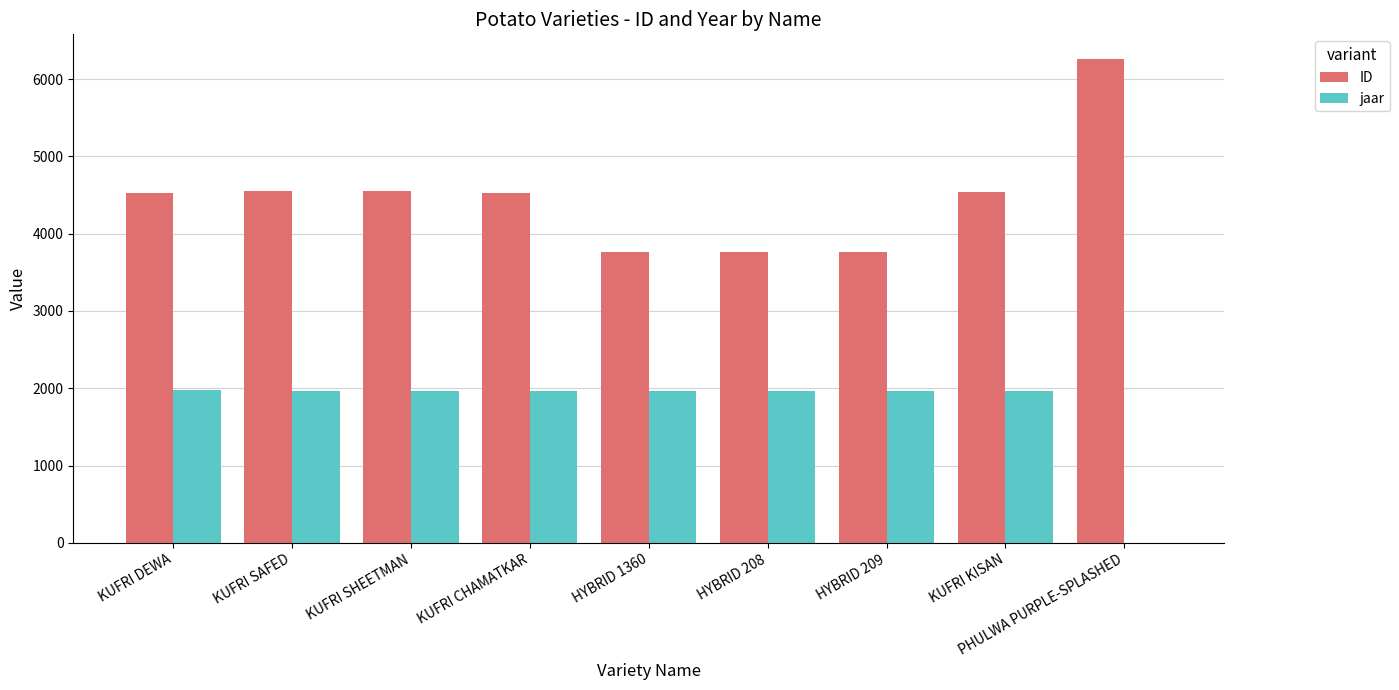

Which series has the largest total across all categories?

ID